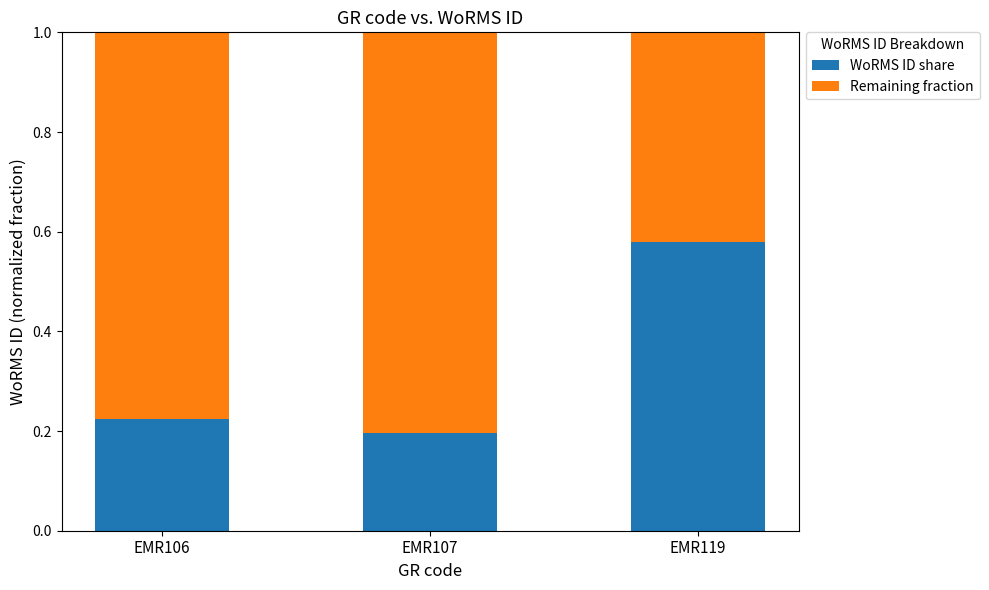

Which category has the lowest value in the WoRMS ID share series?

EMR107